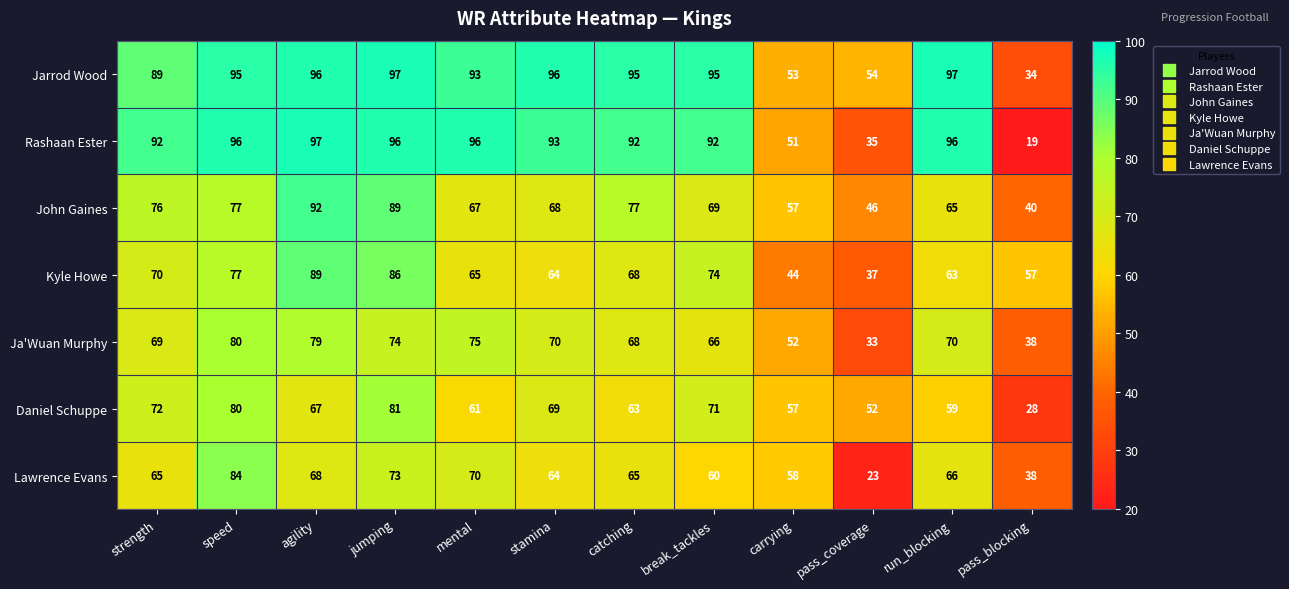

Which series has the largest range (max minus min)?

Rashaan Ester